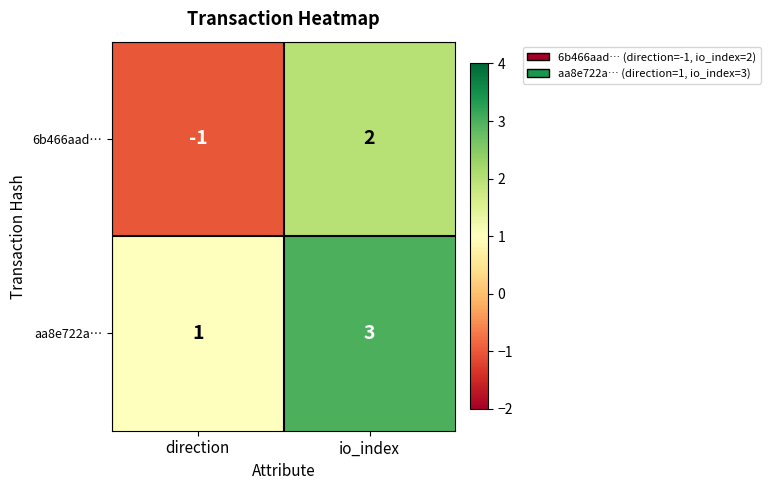

Rank the categories by aa8e722a… value from highest to lowest.

io_index, direction